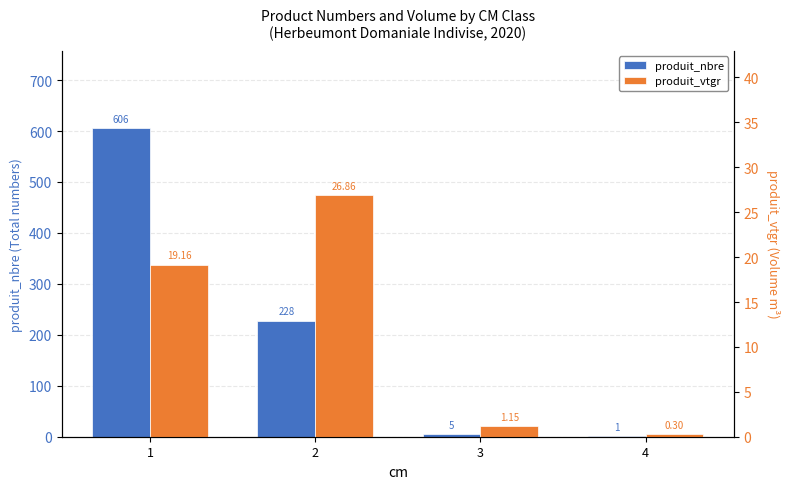

What is the average value of the produit_nbre series?

210.0